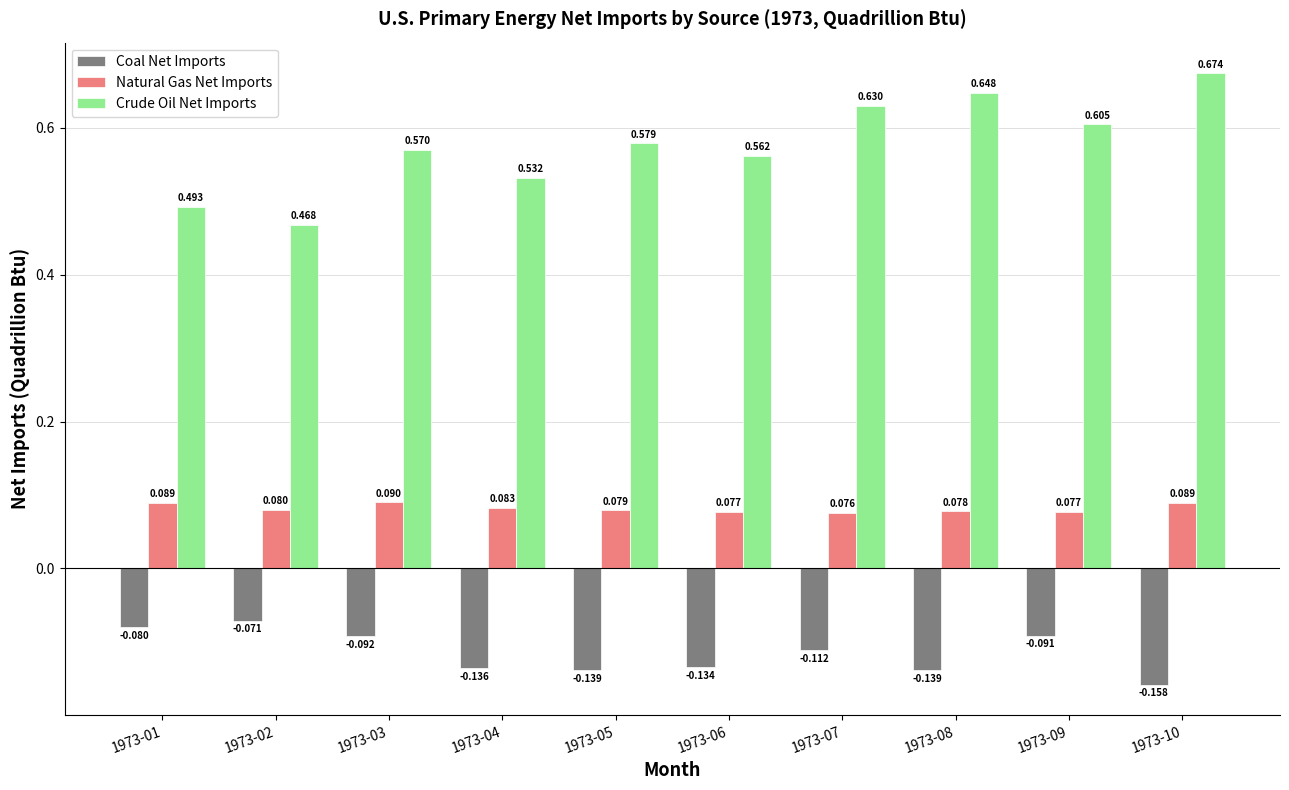

Is the value of Natural Gas Net Imports at 1973-10 greater than the value of Crude Oil Net Imports at 1973-10?

No